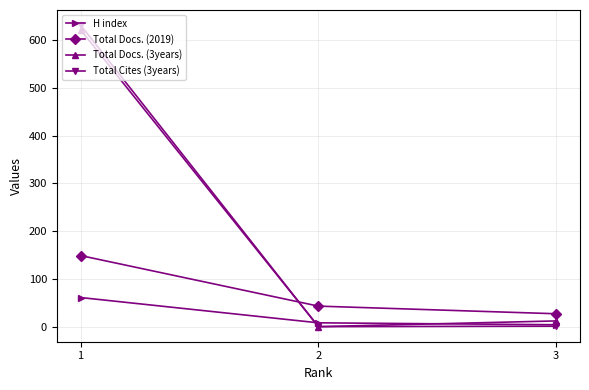

What is the minimum value for H index?

4